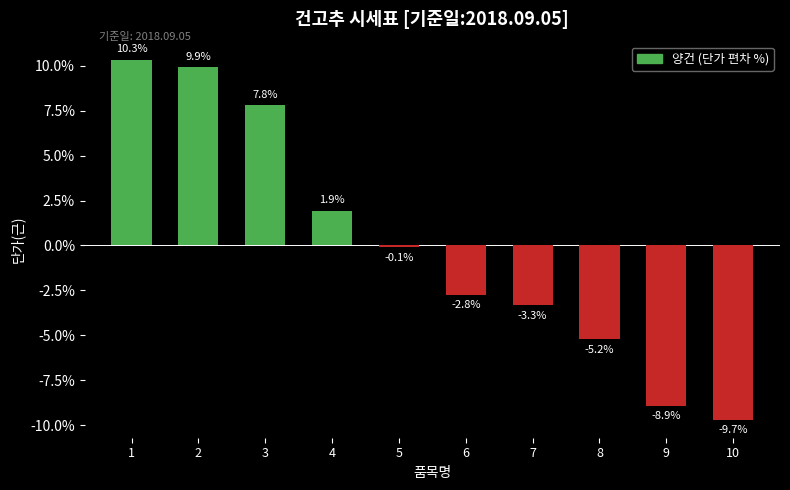

What is the value of the 3rd bar from the left?

7.8